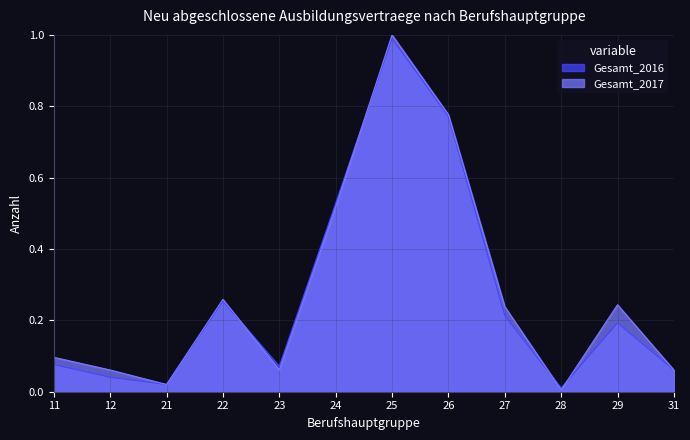

How many times do Gesamt_2016 and Gesamt_2017 cross each other?

4